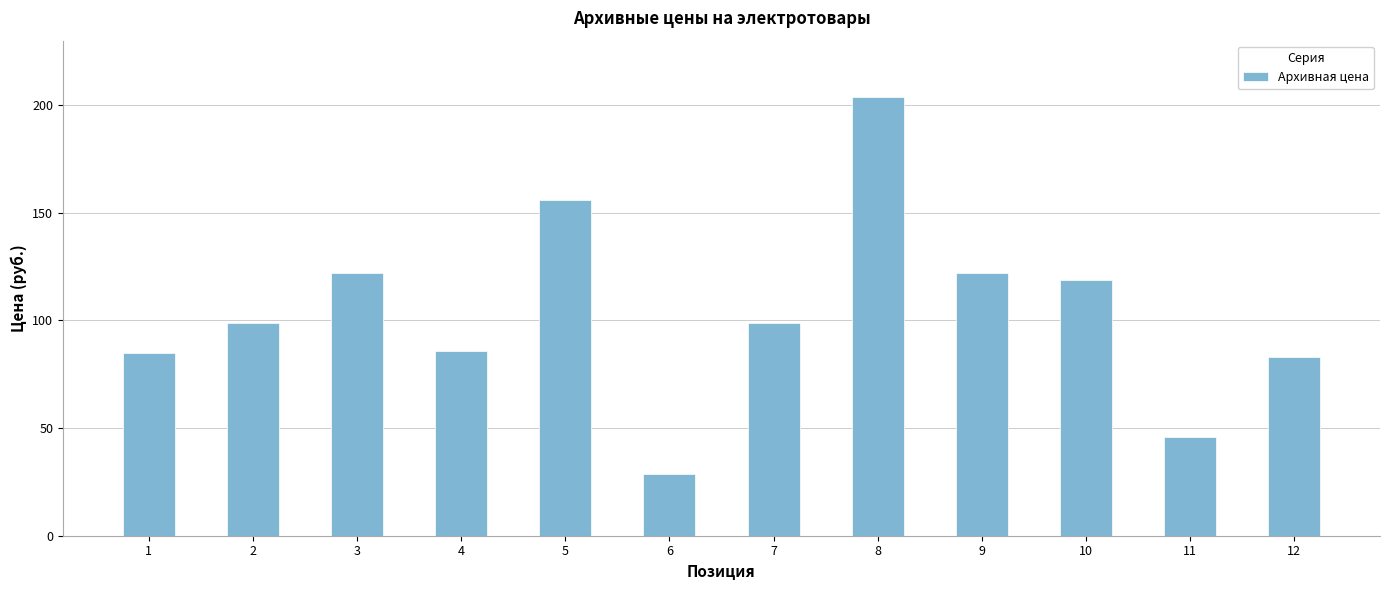

Which category has the highest value across all series?

8